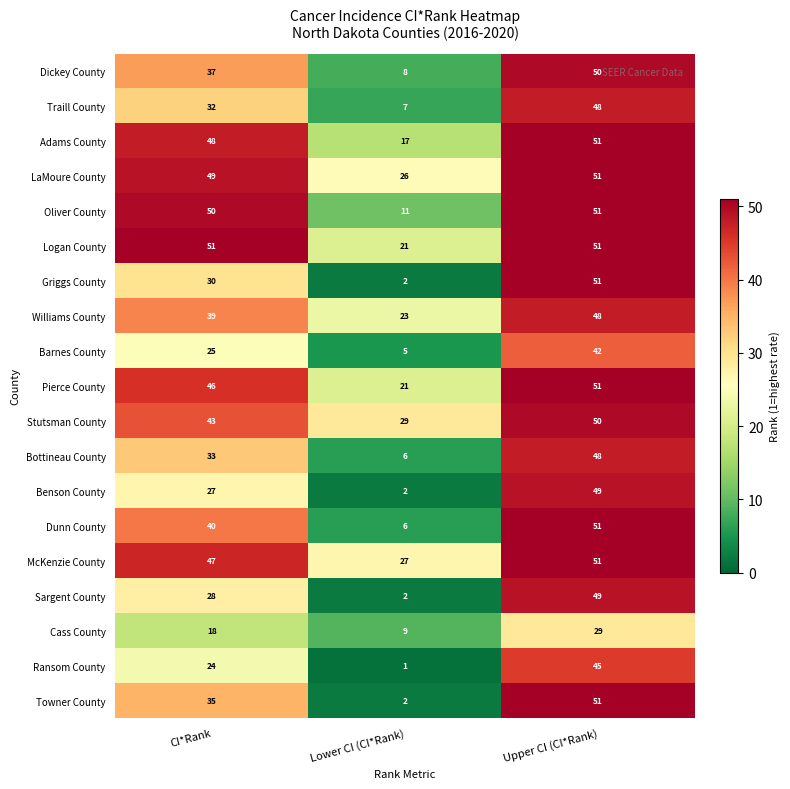

How many values in the Oliver County series are below 50?

1